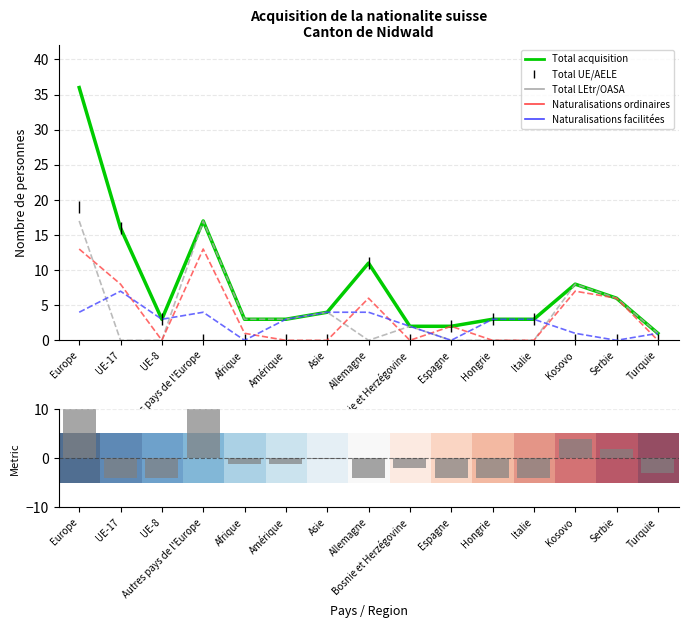

At Serbie, list the series in order from smallest to largest.

Total UE/AELE, Naturalisations facilitées, Total acquisition, Total LEtr/OASA, Naturalisations ordinaires